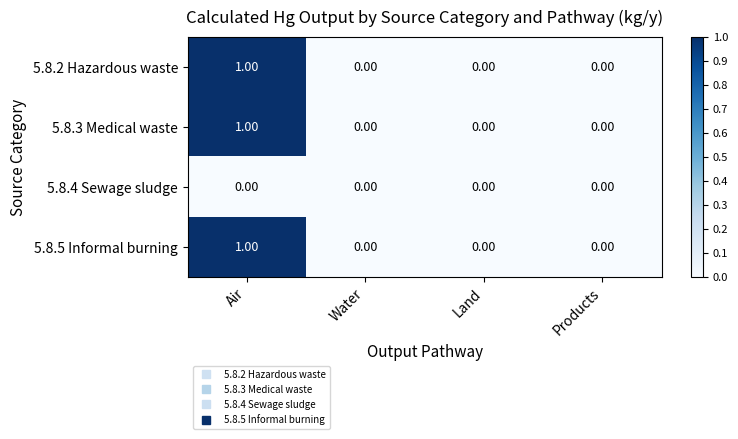

Is the value of 5.8.3 Medical waste at Products greater than the value of 5.8.2 Hazardous waste at Air?

No